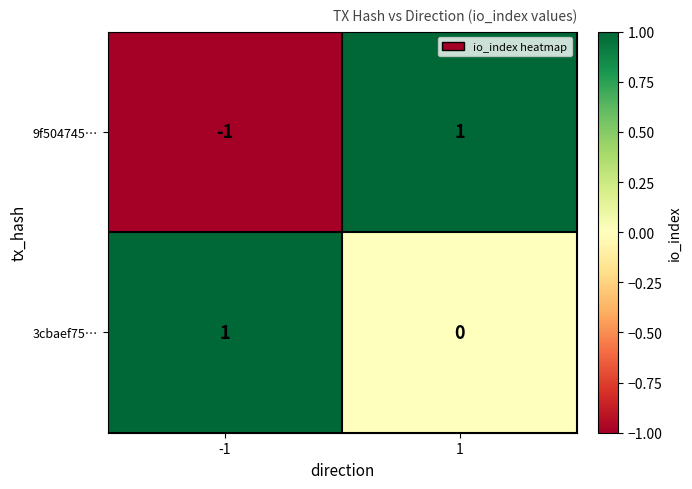

Which series has the largest total across all categories?

3cbaef75…